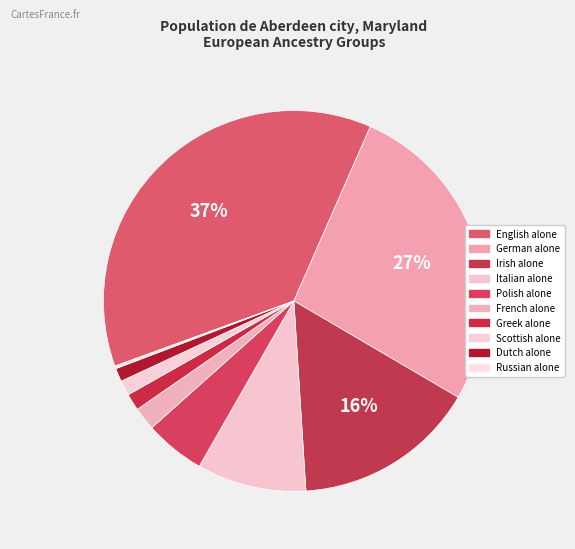

Which category has the biggest portion of the pie?

English alone